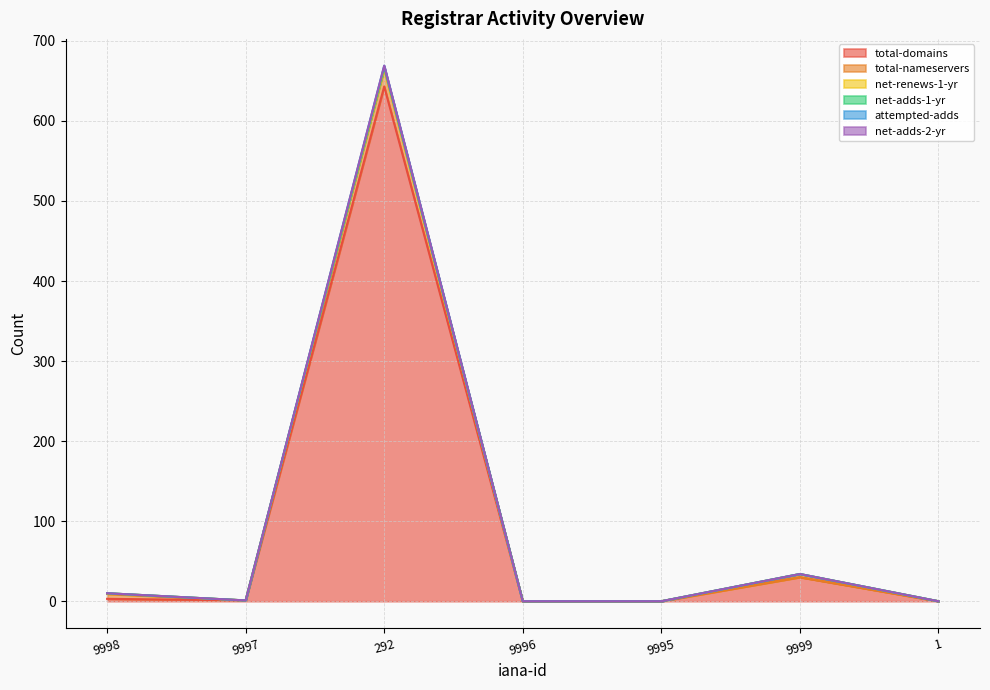

Does the chart have visible grid lines?

Yes